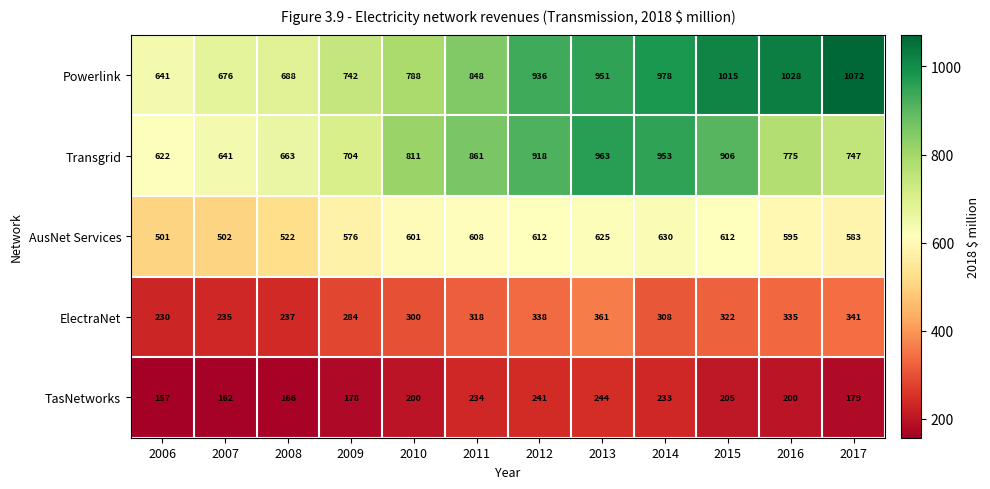

Count the number of categories in the chart.

12